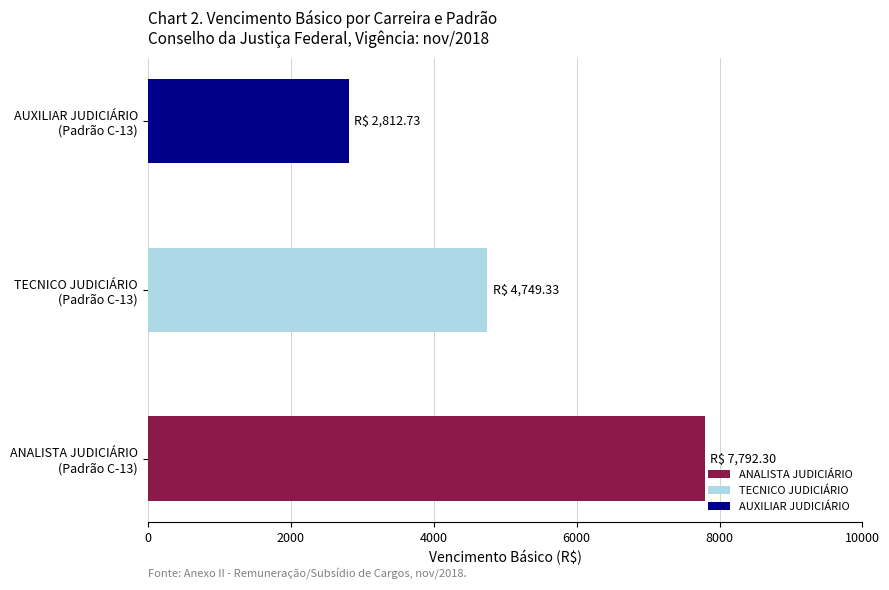

Reading bottom to top, what are all the values shown in this chart?

7792.3	4749.3	2812.7